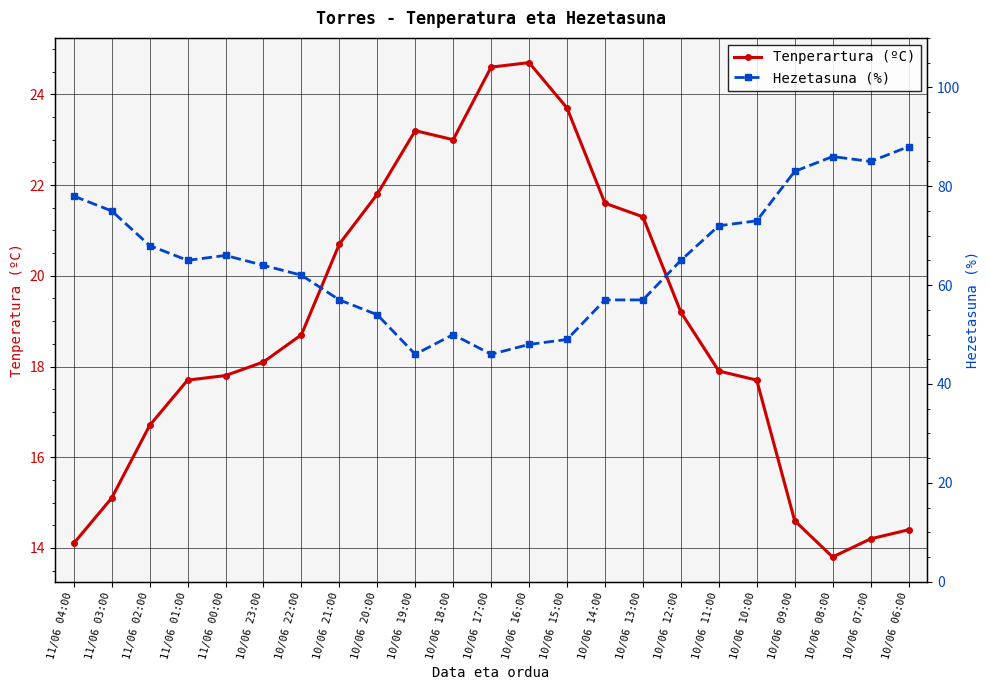

At which category is the sum across all series the highest?

10/06 06:00